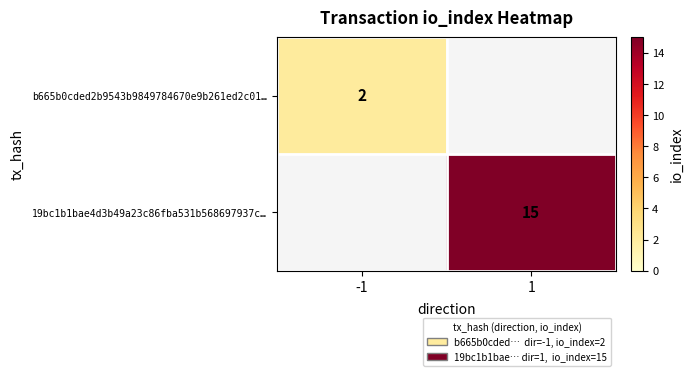

Is it true that b665b0cded2b9543b9849784670e9b261ed2c01… equals 2 at -1?

True